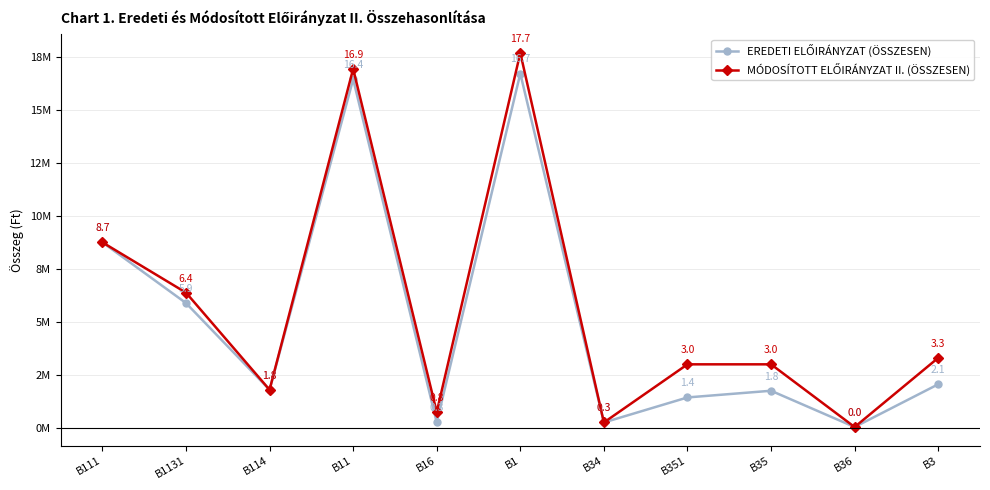

Is this an area chart (filled region under the line)?

No